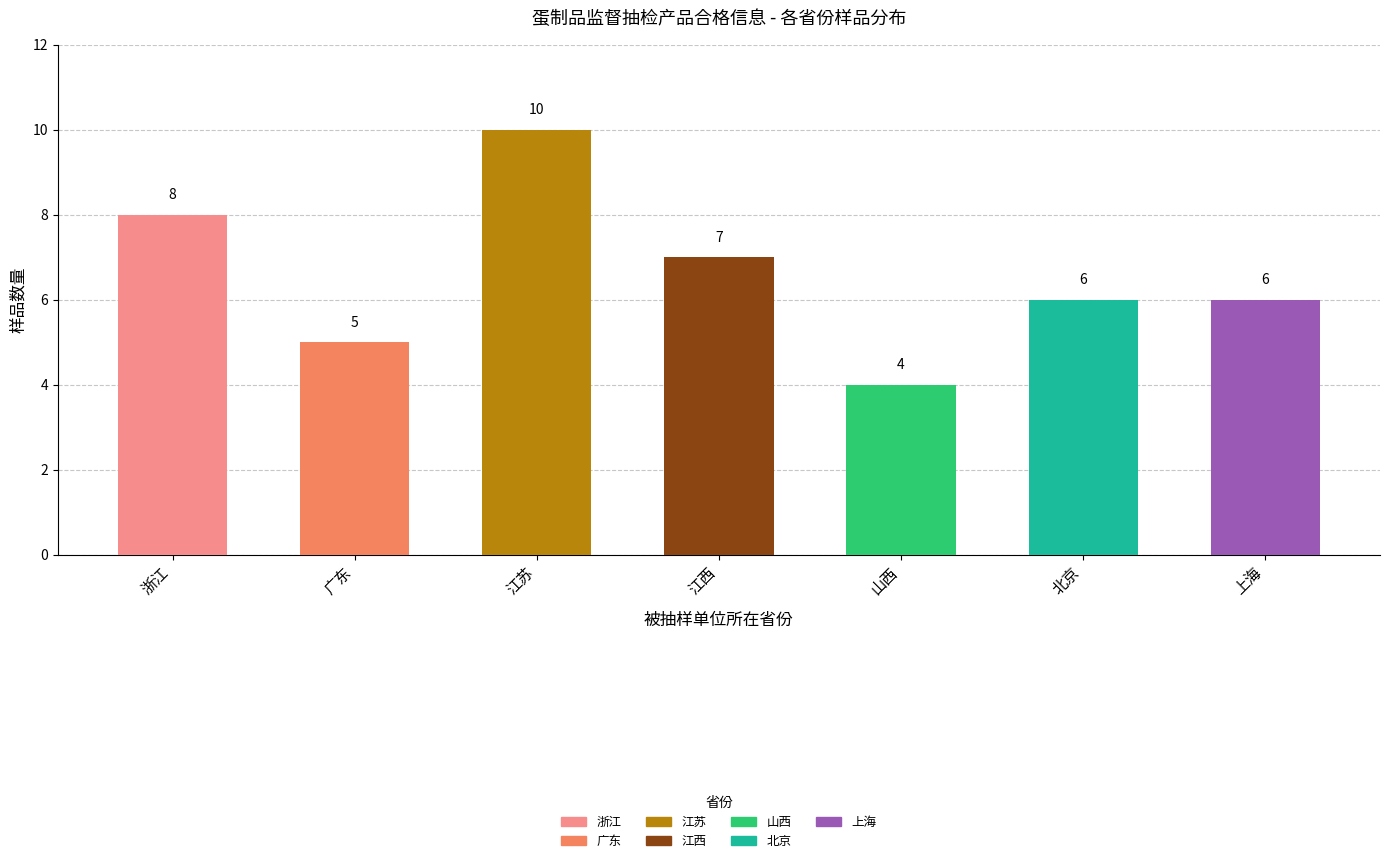

How many data points does each series have?

7